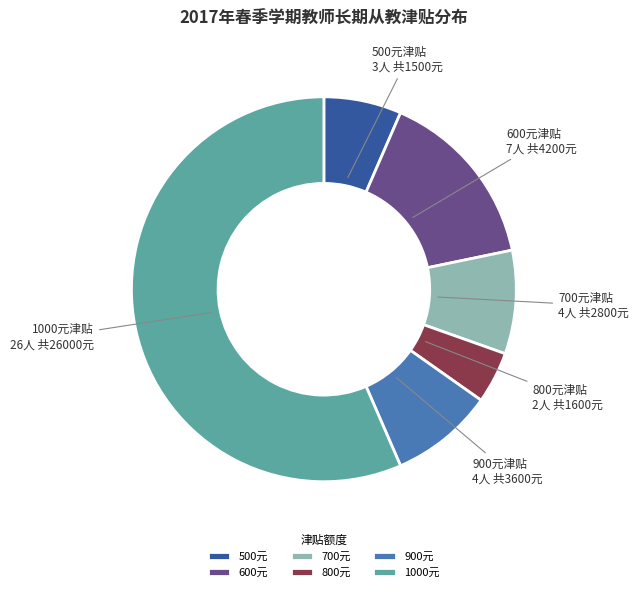

Which slice is the largest?

1000元